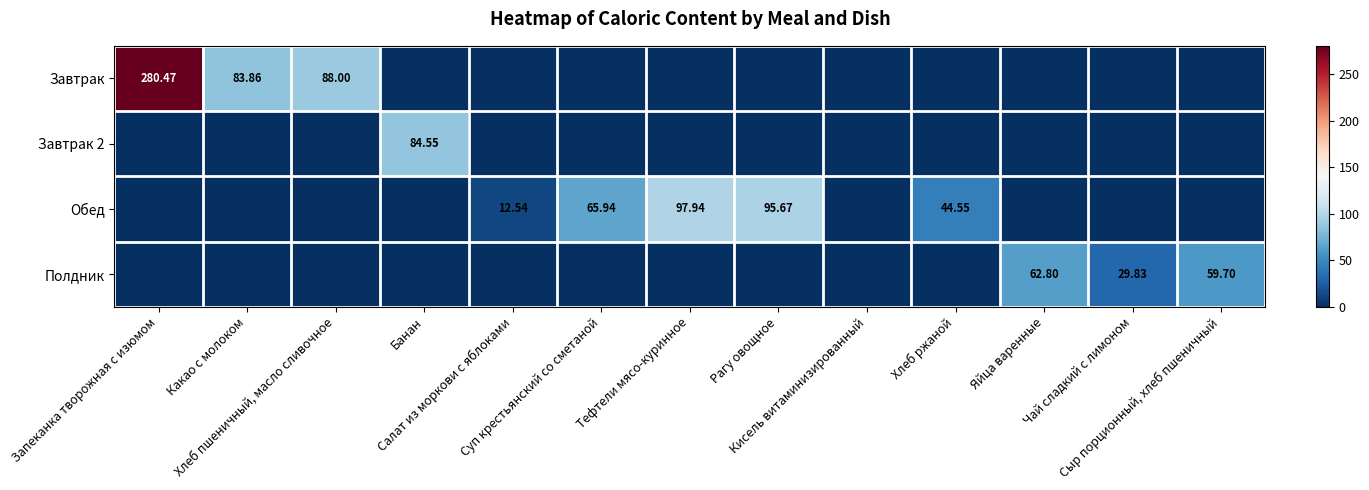

List the labels in order of Завтрак value, smallest first.

Банан, Салат из моркови с яблоками, Суп крестьянский со сметаной, Тефтели мясо-куринное, Рагу овощное, Кисель витаминизированный, Хлеб ржаной, Яйца варенные, Чай сладкий с лимоном, Сыр порционный, хлеб пшеничный, Какао с молоком, Хлеб пшеничный, масло сливочное, Запеканка творожная с изюмом